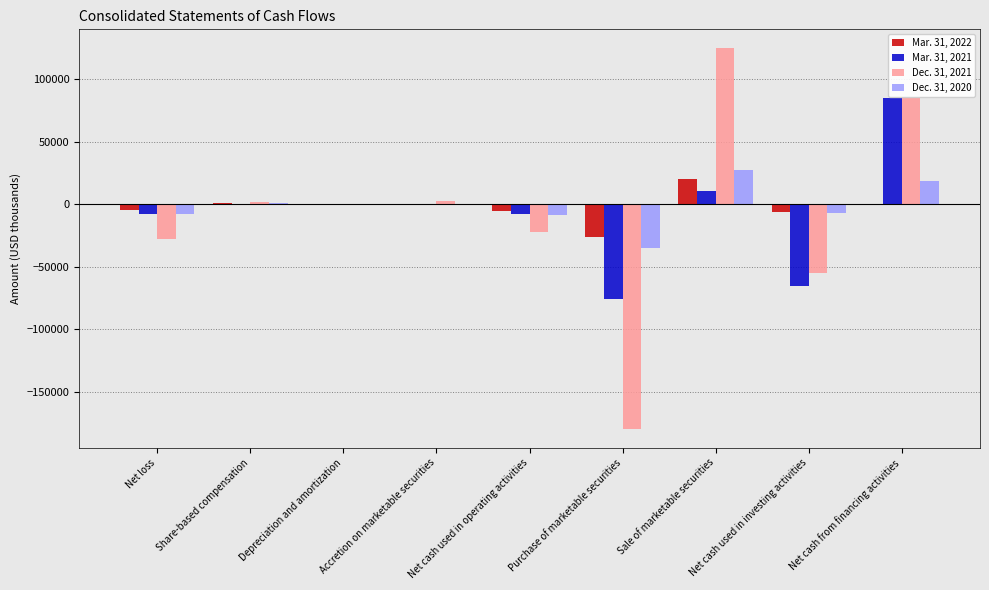

At which label does Dec. 31, 2020 reach its peak?

Sale of marketable securities